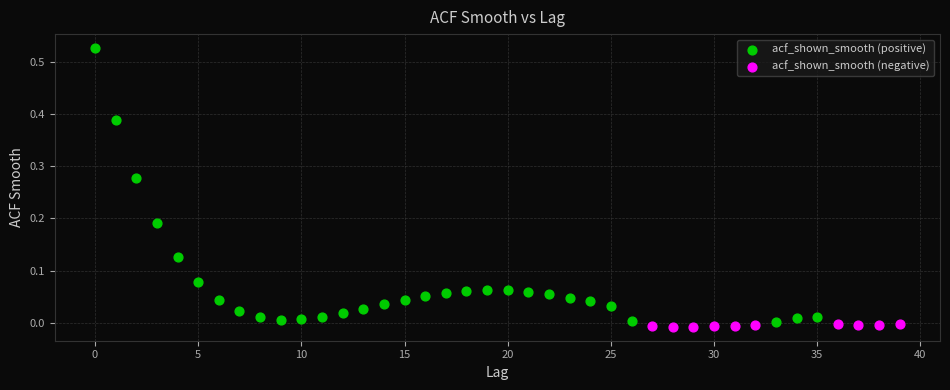

Which series contains the highest Y value?

acf_shown_smooth (positive)